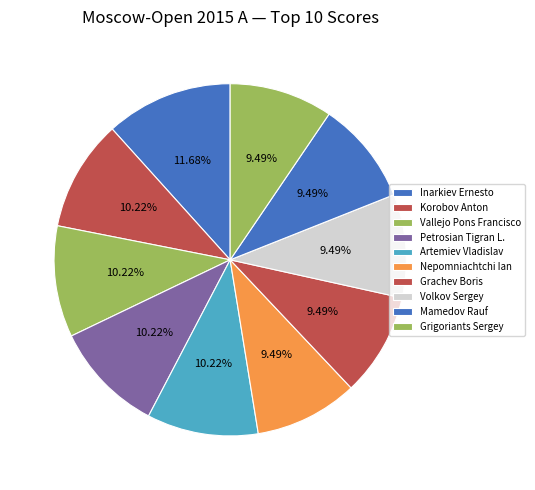

What percentage is NOT represented by Vallejo Pons Francisco?

89.8%